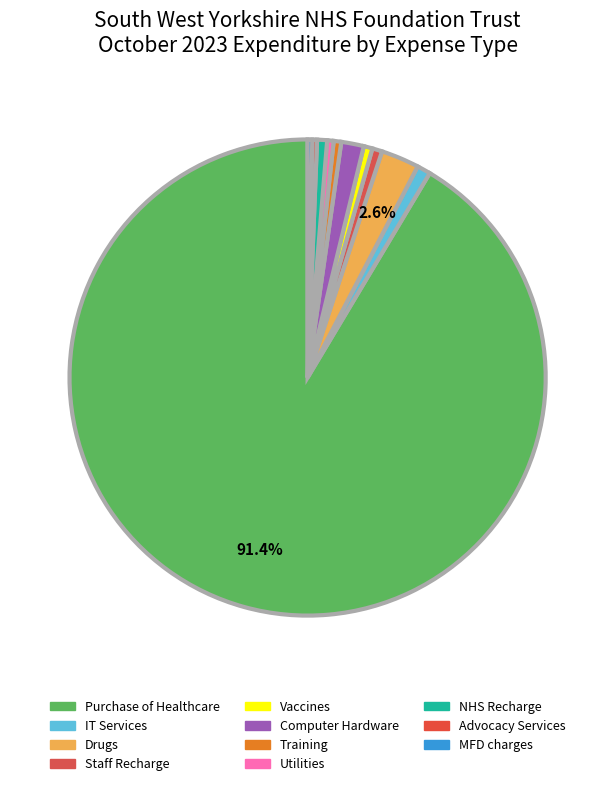

What is the ratio of the value at NHS Recharge to the value at Vaccines?

1.1